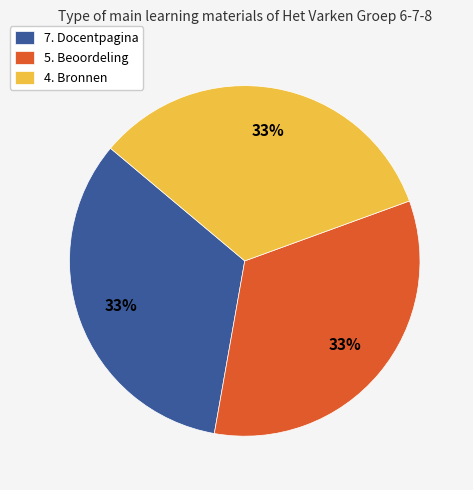

Count the number of slices in the pie.

3